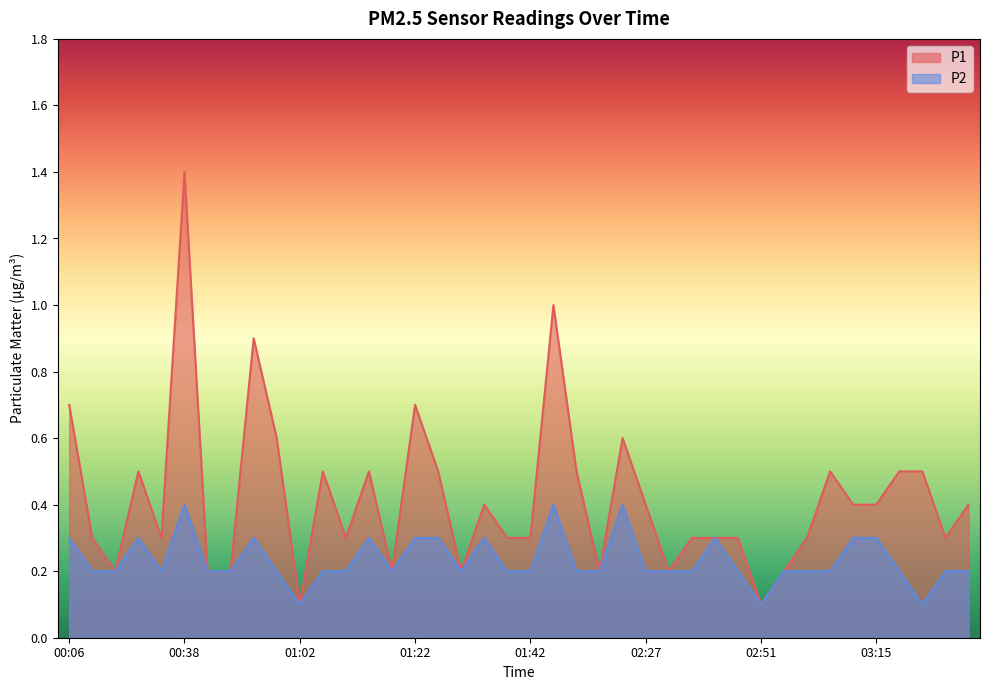

How many lines are shown in the chart?

2